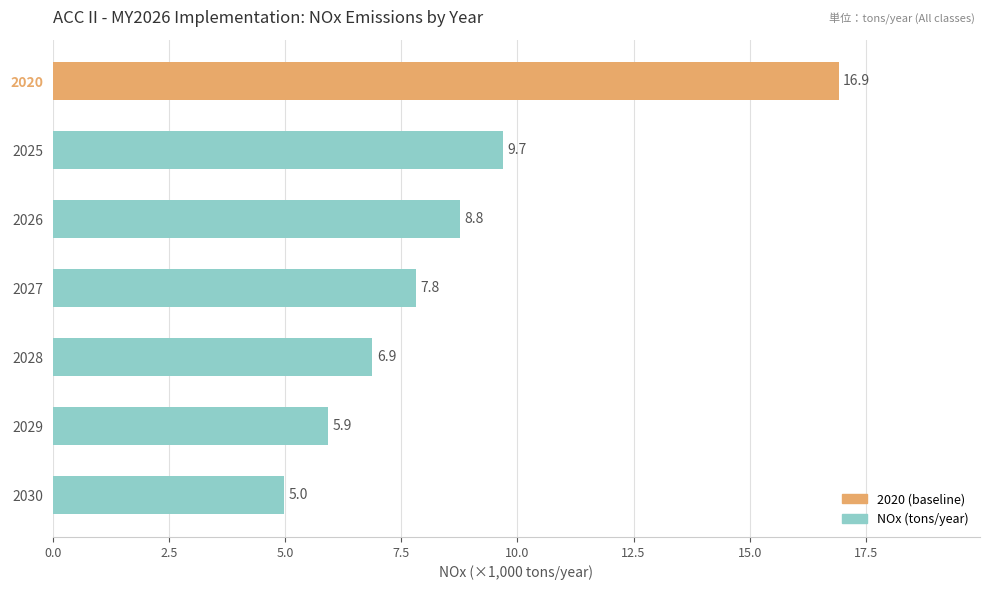

List the labels in order of value, smallest first.

2030, 2029, 2028, 2027, 2026, 2025, 2020